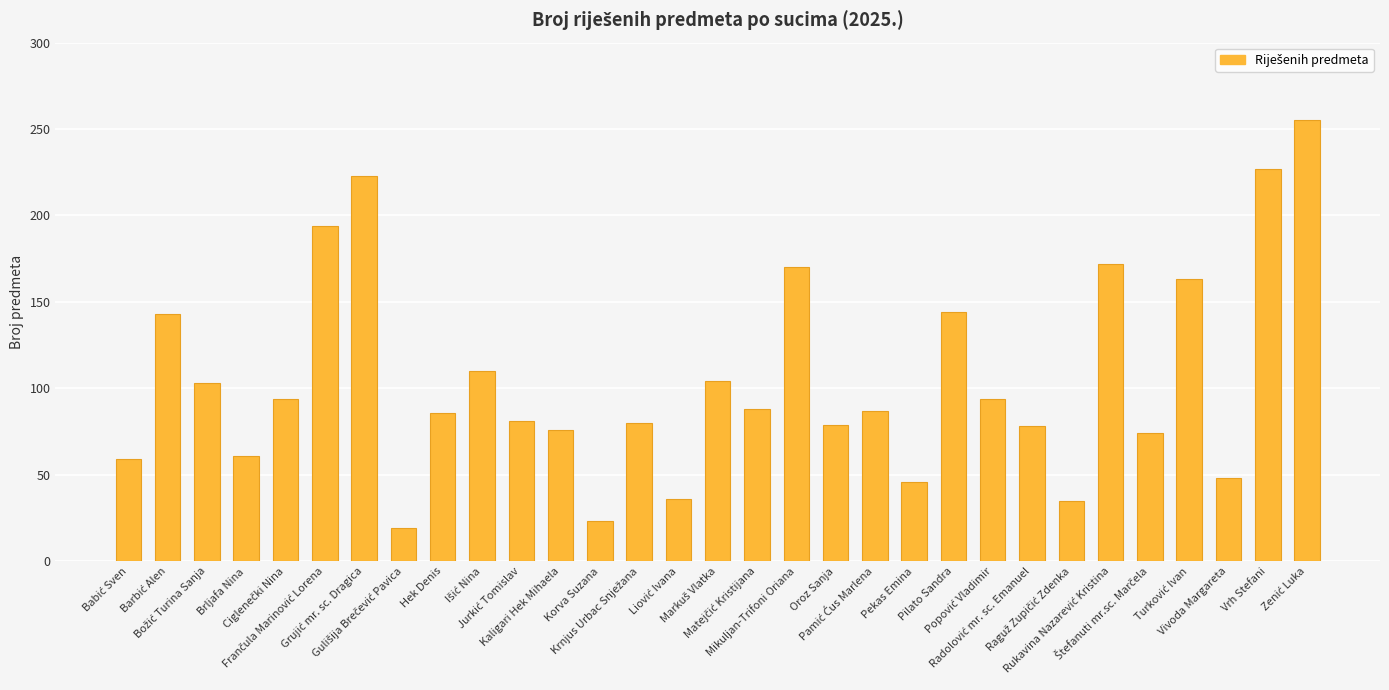

What is the sum of all values?

3252